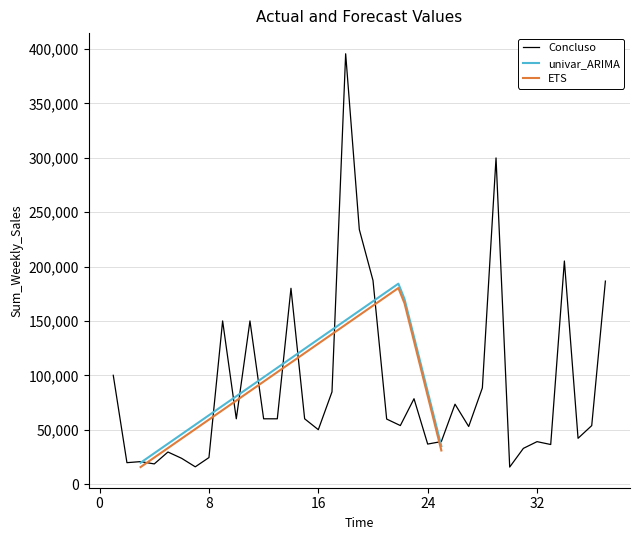

Reading left to right, list all the values displayed in this chart.

100000.0	19661.6	20632.0	18516.0	29464.2	23663.4	15844.0	24354.0	150000.0	60000.0	150000.0	60000.0	60000.0	180000.0	60000.0	50000.0	84735.1	395644.9	234000.0	187212.0	59760.0	53784.0	78445.4	36760.1	39060.0	73440.0	52920.0	88400.0	299862.0	15630.6	32804.9	39000.0	36351.0	205092.0	42066.0	53736.0	186624.0